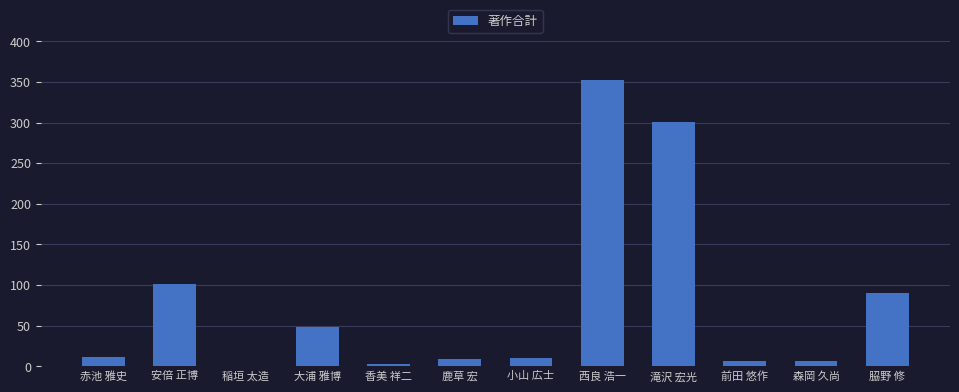

Are the bars horizontal?

No